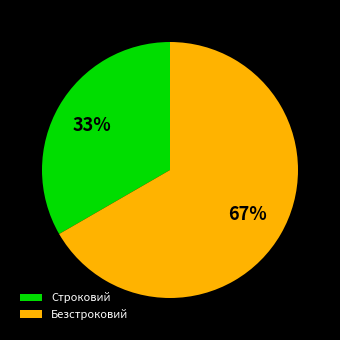

Is it true that Безстроковий is 57% of the pie?

False